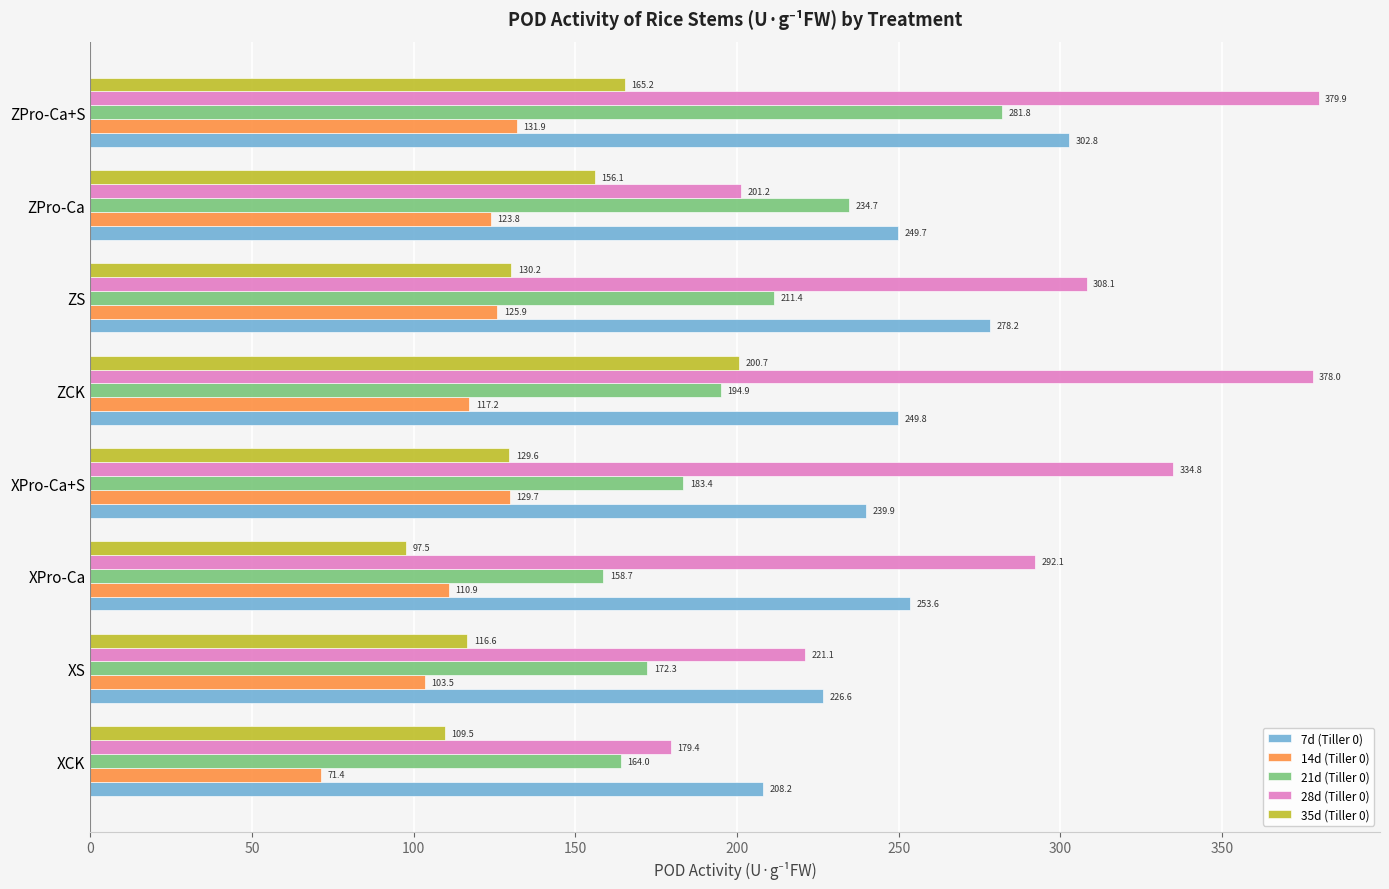

Which series changed the most between XPro-Ca and ZPro-Ca?

28d (Tiller 0)